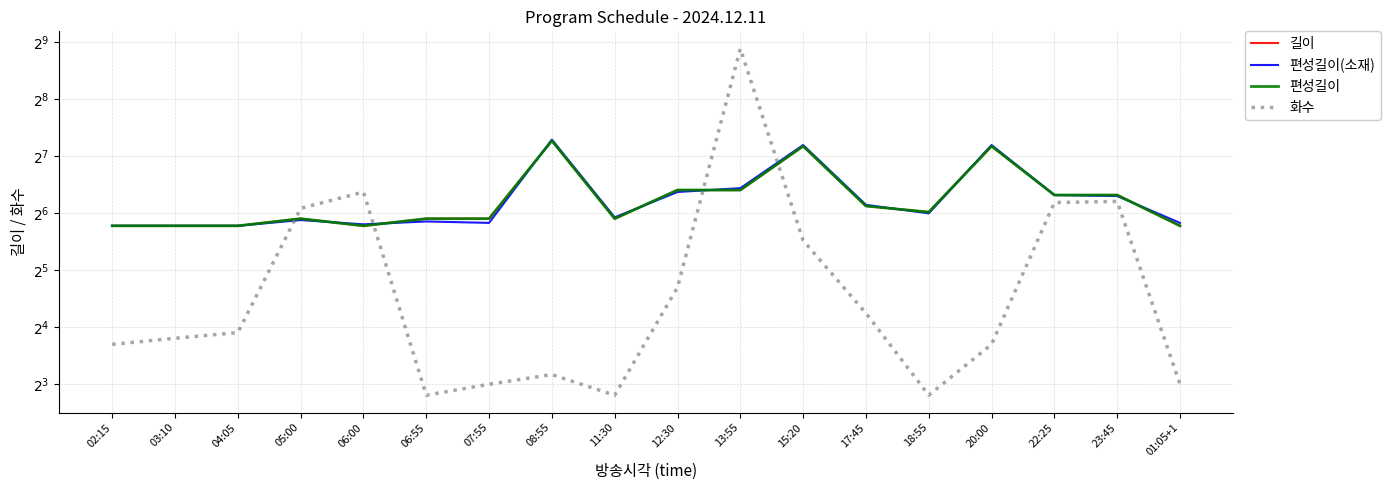

At 13:55, list the series in order from smallest to largest.

길이, 편성길이, 편성길이(소재), 화수